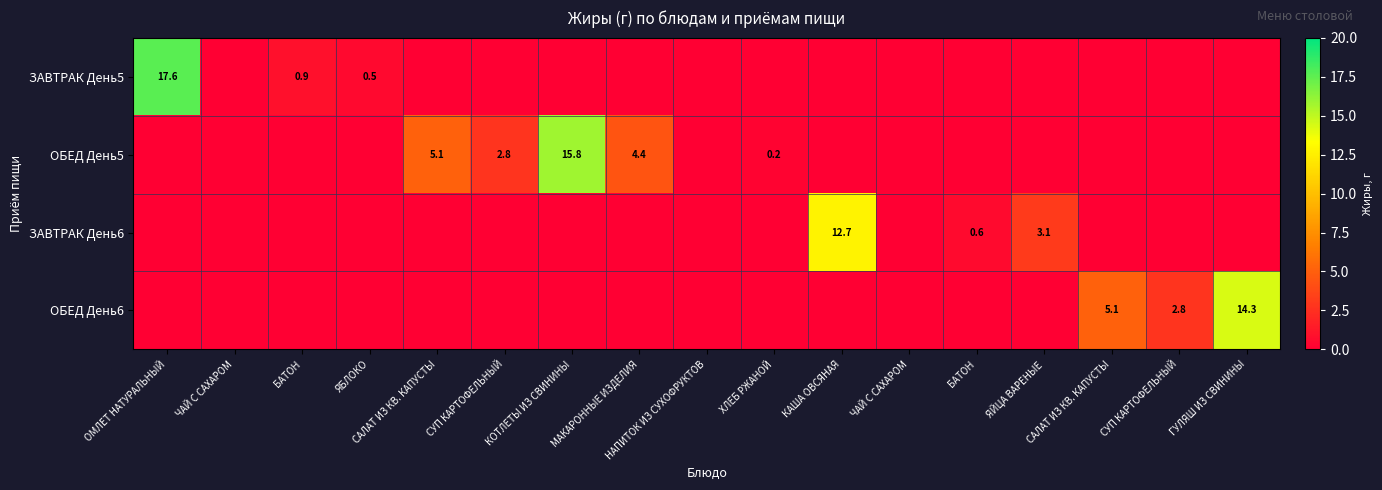

What is the approximate value of ЗАВТРАК День6 at ЯЙЦА ВАРЕНЫЕ?

3.1